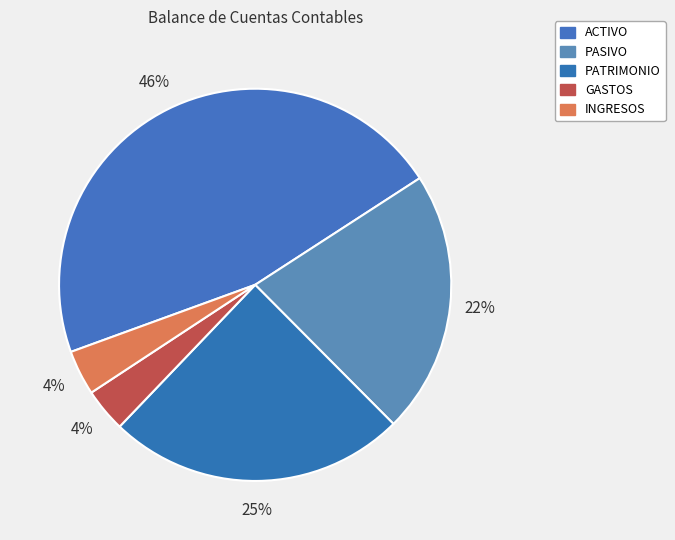

Approximately how many times larger is the value at PASIVO compared to ACTIVO?

0.5